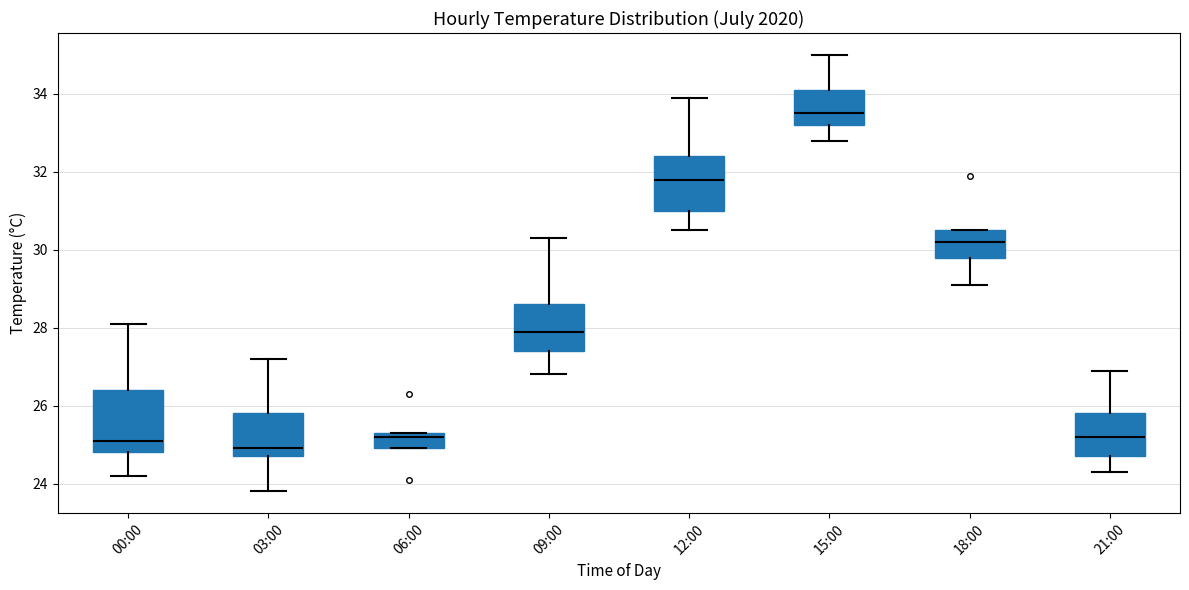

Reading left to right, transcribe this box plot: for each box, give where its median line is, the range the box spans, and where its two whiskers end, as read against the y-axis. The values are not printed on the chart, so give them approximately, as read against the axis.

00:00: median 25.2, box 24.8 to 26.4, whiskers 24.2 to 28.2
03:00: median 25.0, box 24.8 to 25.8, whiskers 23.8 to 27.2
06:00: median 25.2, box 25.0 to 25.4, whiskers 25.0 to 25.4
09:00: median 28.0, box 27.4 to 28.6, whiskers 26.8 to 30.4
12:00: median 31.8, box 31.0 to 32.4, whiskers 30.6 to 34.0
15:00: median 33.6, box 33.2 to 34.2, whiskers 32.8 to 35.0
18:00: median 30.2, box 29.8 to 30.6, whiskers 29.2 to 30.6
21:00: median 25.2, box 24.8 to 25.8, whiskers 24.4 to 27.0